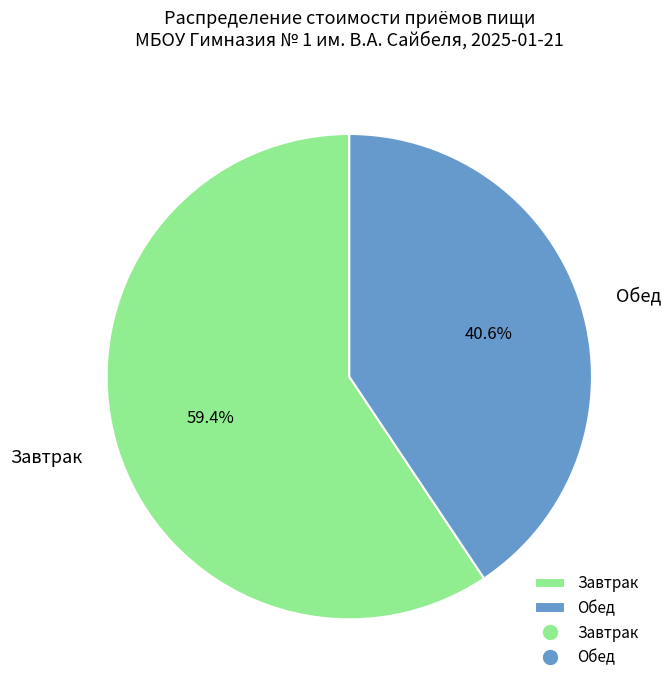

What percentage is the Обед slice, to the nearest percent?

41%